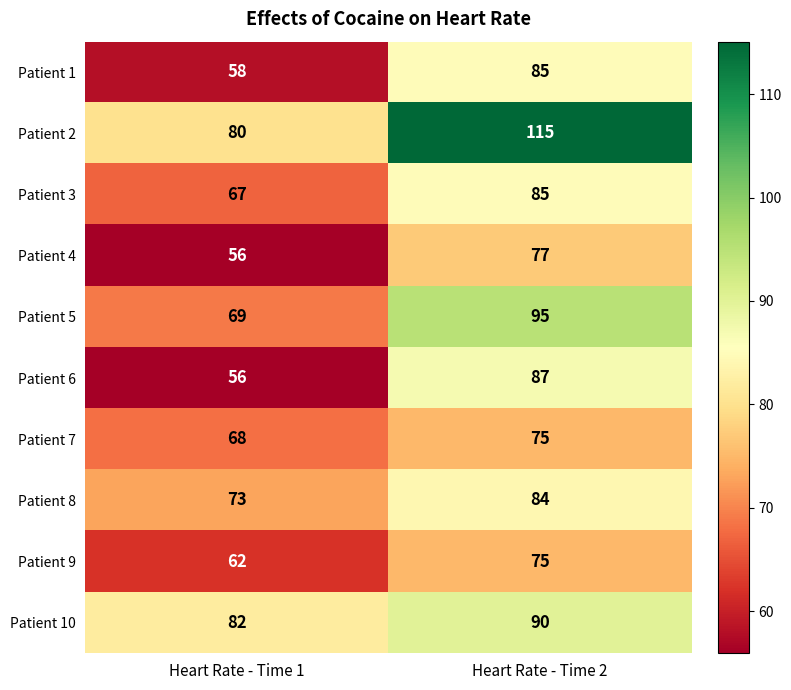

The Patient 5 series shows 106 at Heart Rate - Time 1. True or false?

False